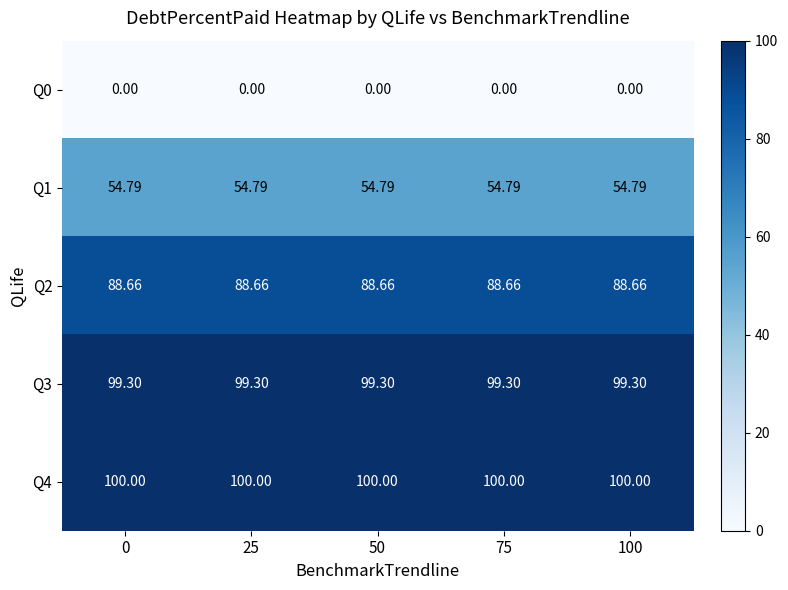

Is the value of Q0 at 0 greater than the value of Q4 at 0?

No